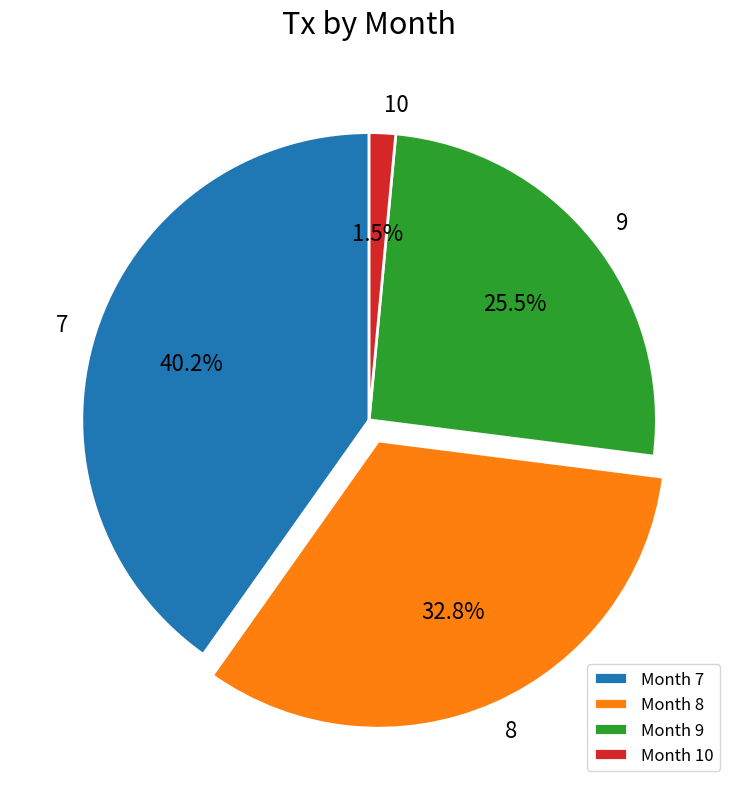

Rank the categories by value from highest to lowest.

Month 7, Month 8, Month 9, Month 10